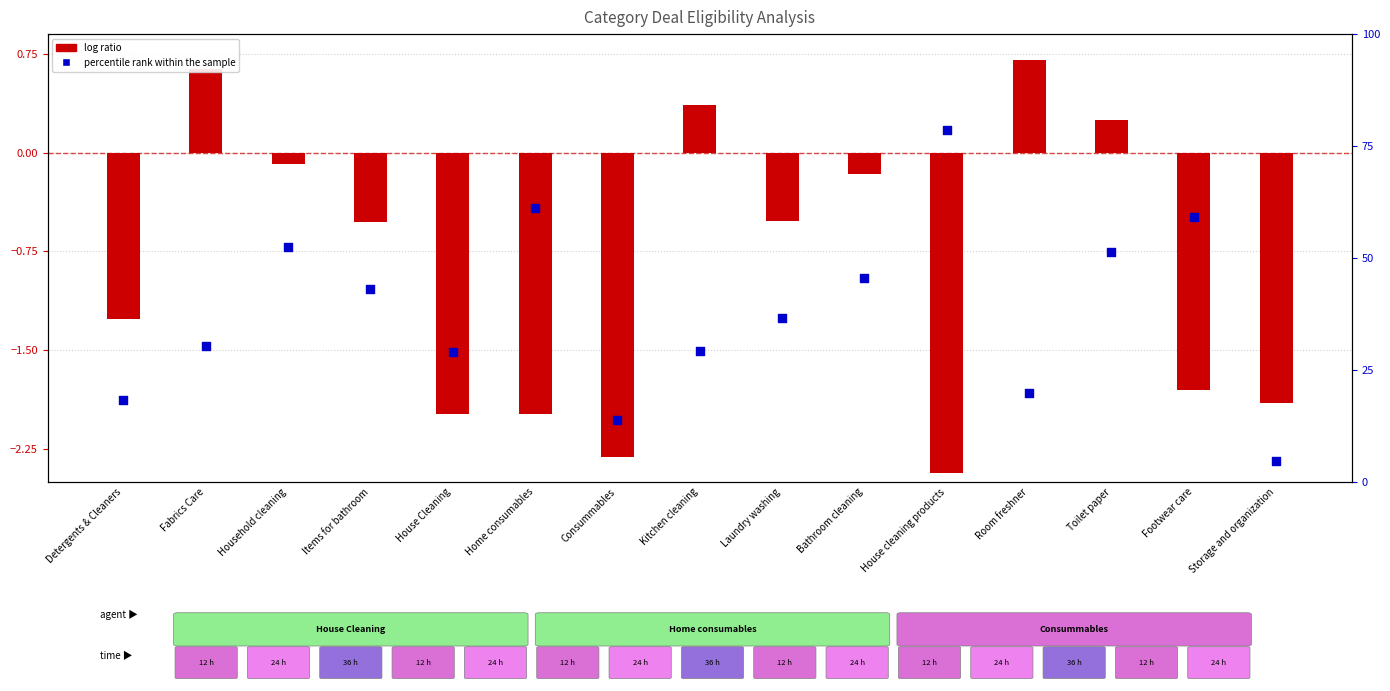

Is the value of percentile rank within the sample at Room freshner greater than the value of log ratio at Kitchen cleaning?

Yes